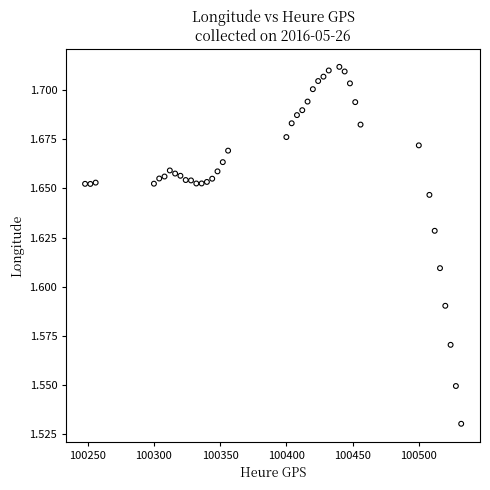

What is the range of X values (max minus min)?

284.0